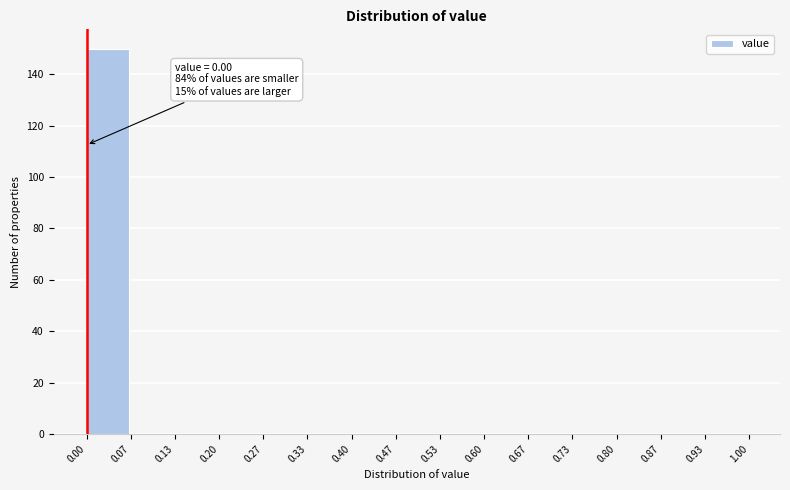

Over which range of the x-axis is the bar tallest?

0.00 to 0.07